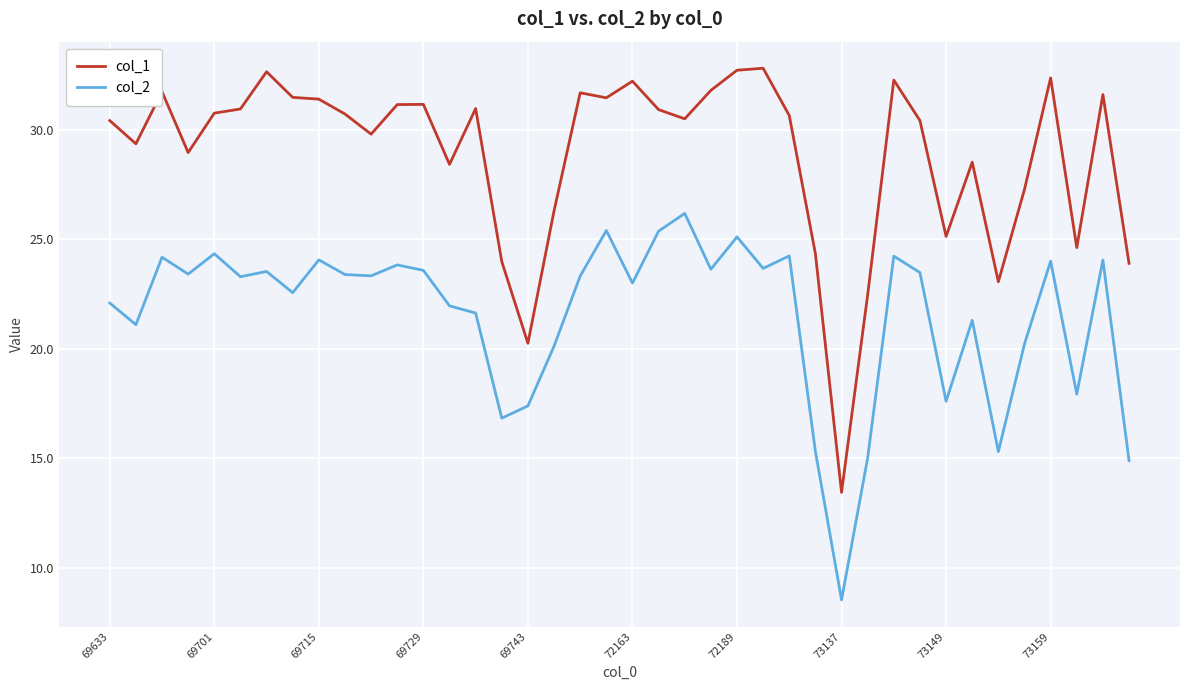

Which series has the largest total across all categories?

col_1